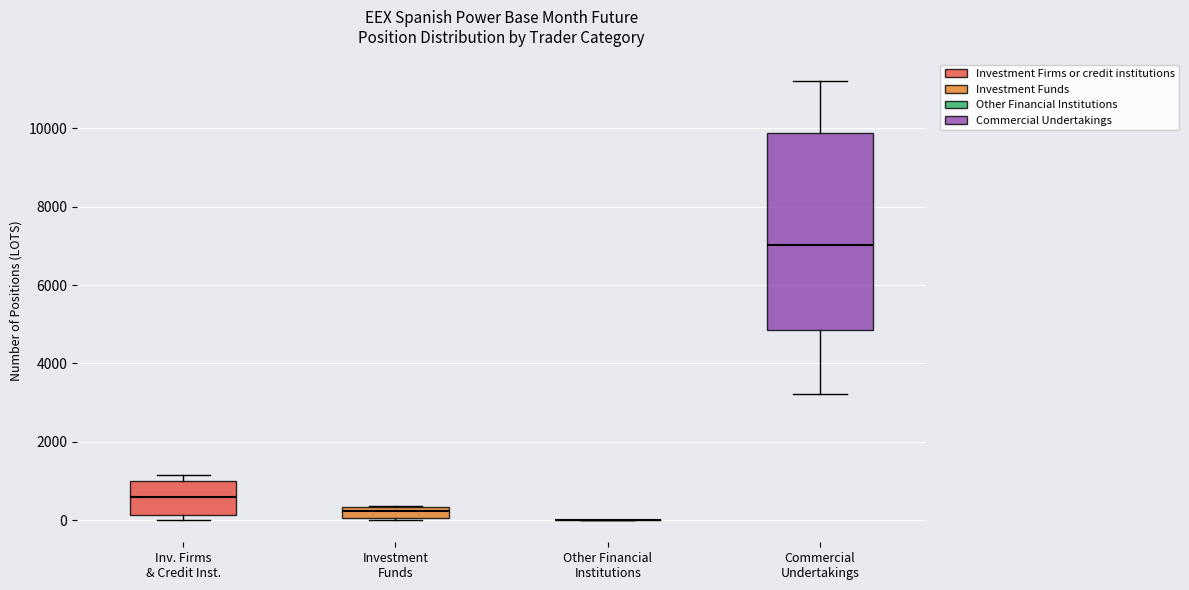

Where is the lower edge of the box for Investment Funds on the y-axis? The values are not printed on the chart, so give them approximately, as read against the axis.

0